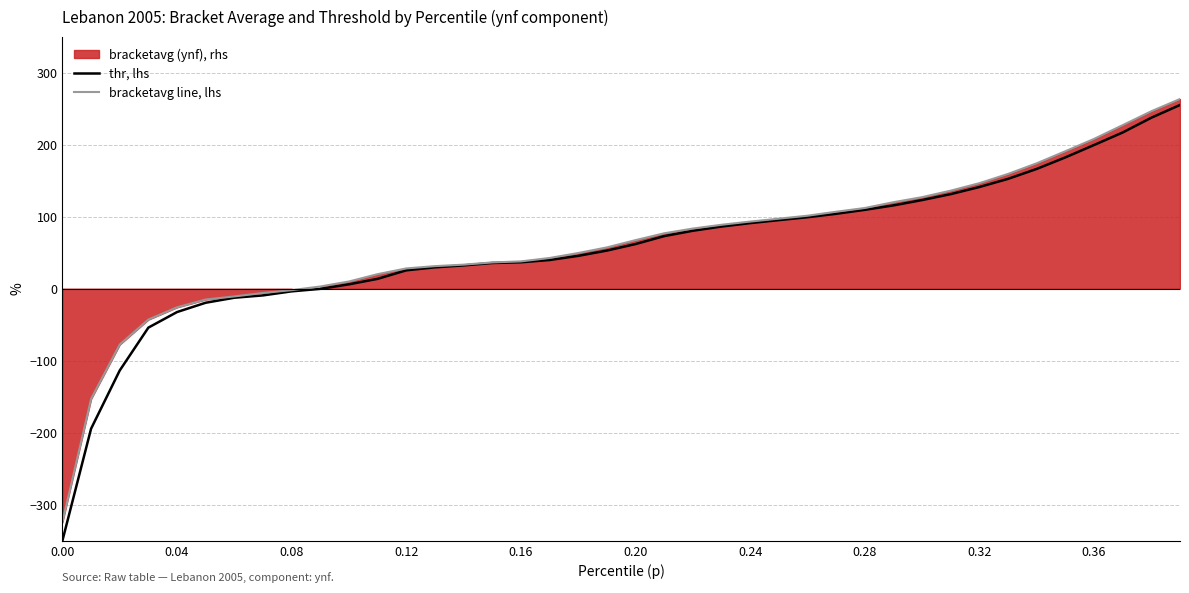

Reading right to left, extract all data points from this chart.

thr: 255.2	237.5	217.0	199.6	182.4	166.4	152.6	141.3	131.4	123.2	115.7	109.6	104.1	99.3	95.3	91.1	86.4	80.5	73.1	62.0	53.0	45.6	39.9	36.7	35.7	32.4	29.7	25.5	13.7	6.1	-0.2	-3.7	-9.3	-12.5	-19.5	-32.4	-54.0	-113.6	-194.5	-350.0
bracketavg: 263.5	246.5	227.2	208.1	191.0	174.2	159.4	146.6	136.2	127.2	120.2	112.1	106.9	101.4	97.3	93.2	88.8	83.6	77.0	67.5	57.4	49.6	42.7	37.9	36.5	33.4	31.4	28.2	20.2	10.0	3.1	-2.0	-5.9	-10.7	-15.0	-25.9	-42.9	-77.5	-153.1	-324.2